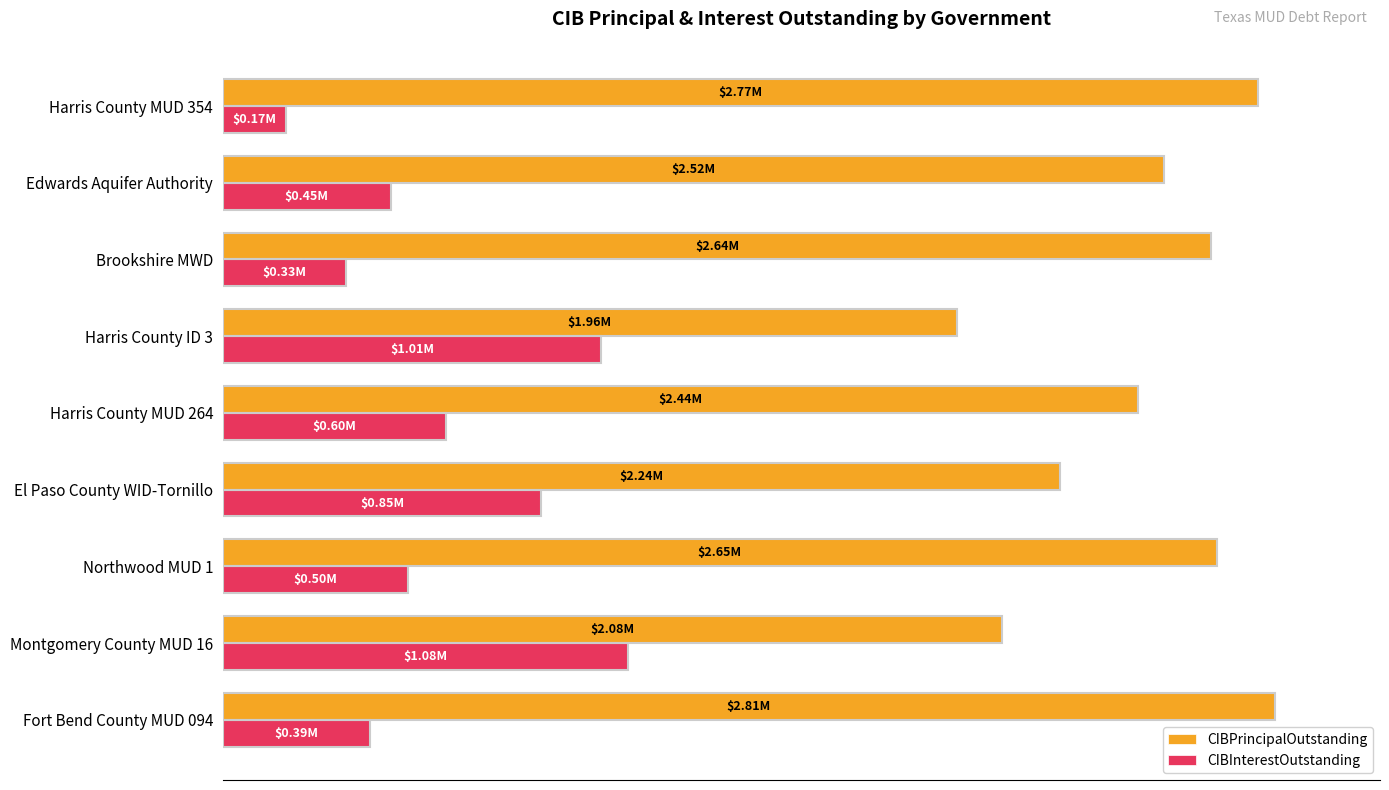

What is the sum of all CIBPrincipalOutstanding values?

22107000.0